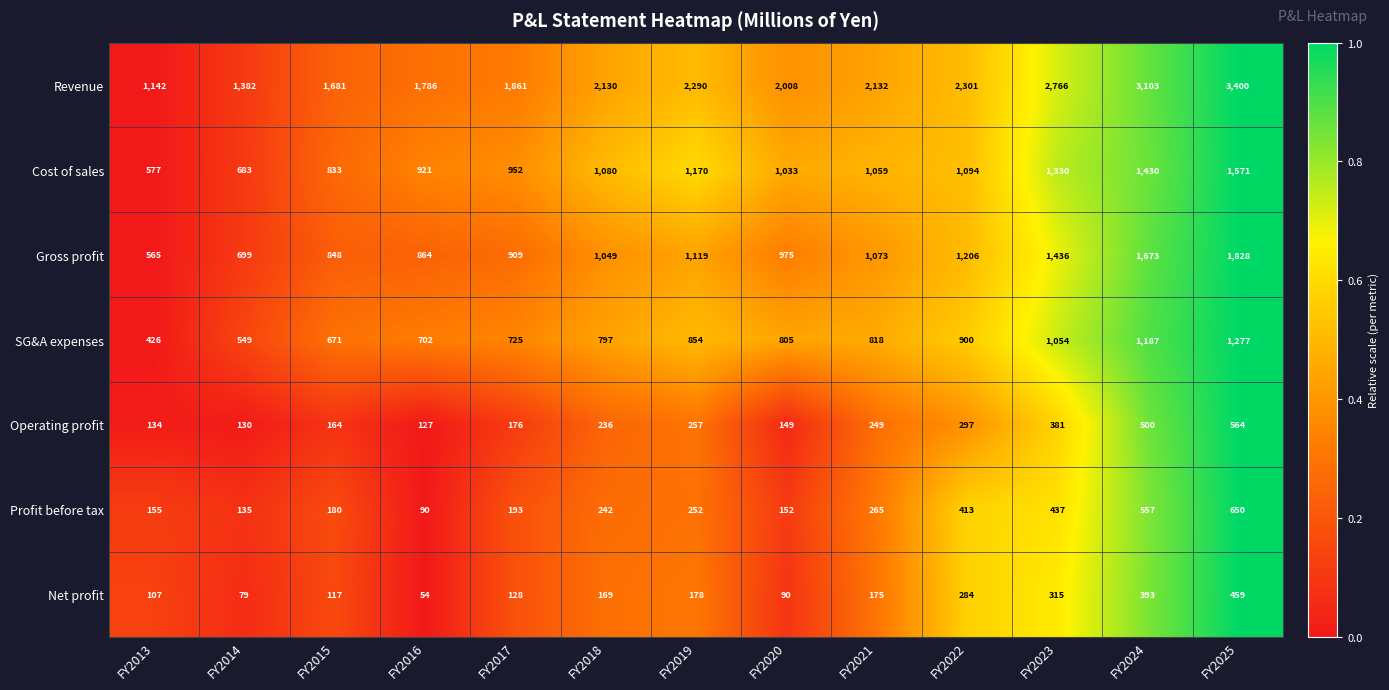

What is the difference between the Cost of sales values at FY2014 and FY2025?

888